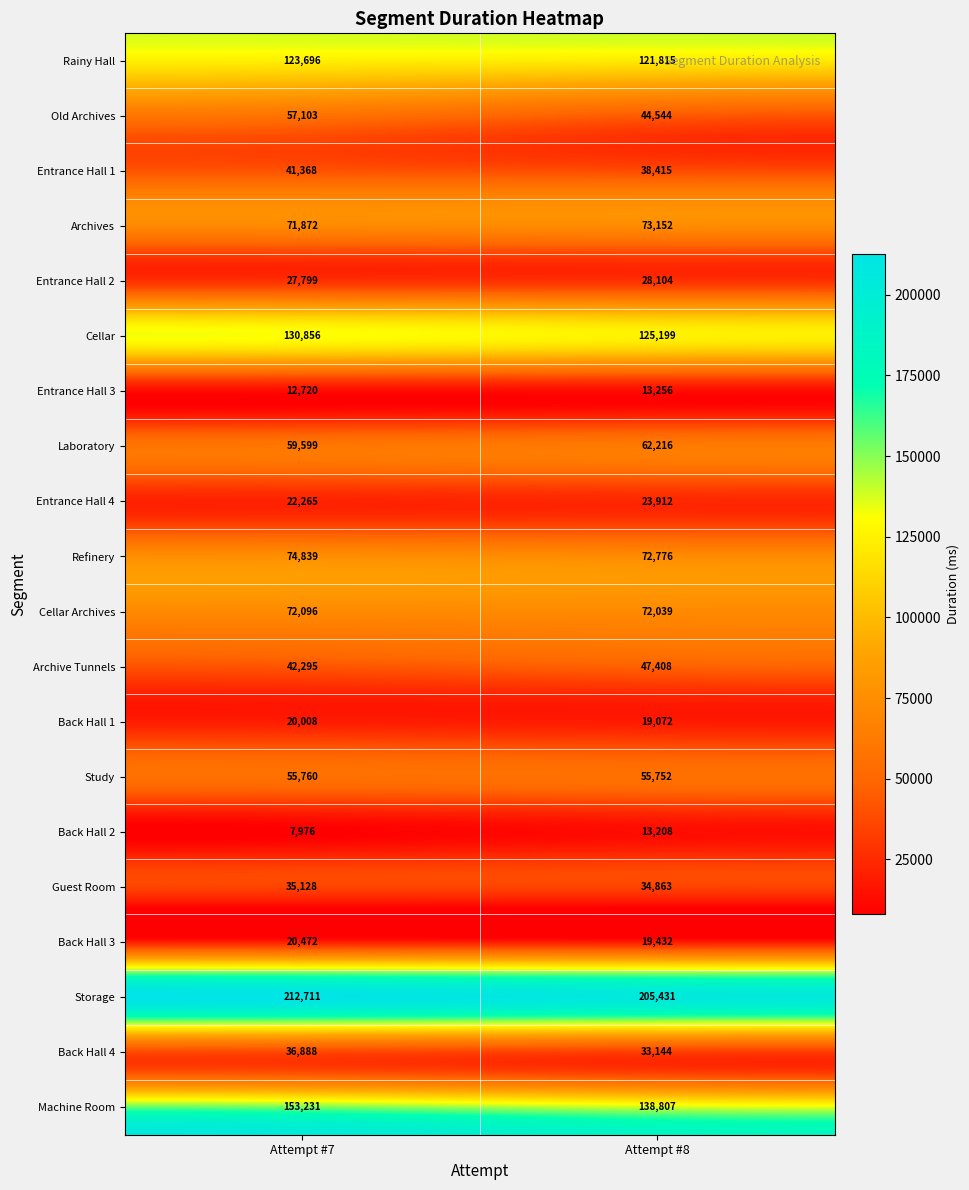

At Attempt #7, list the series in order from smallest to largest.

Back Hall 2, Entrance Hall 3, Back Hall 1, Back Hall 3, Entrance Hall 4, Entrance Hall 2, Guest Room, Back Hall 4, Entrance Hall 1, Archive Tunnels, Study, Old Archives, Laboratory, Archives, Cellar Archives, Refinery, Rainy Hall, Cellar, Machine Room, Storage